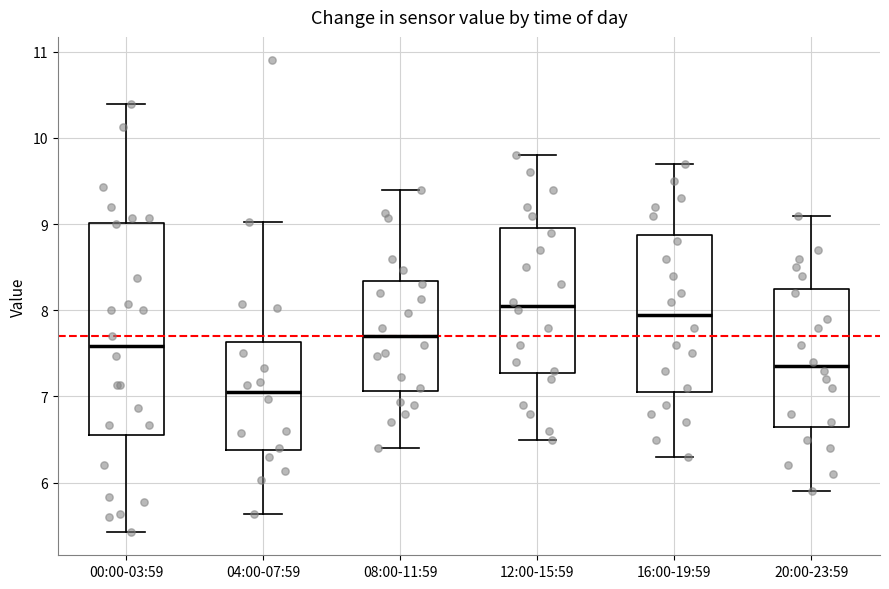

Which box's median line is the lowest?

04:00-07:59